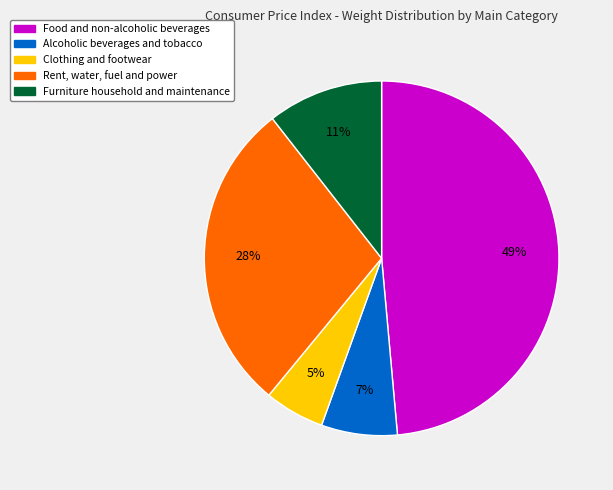

Do Food and non-alcoholic beverages and Clothing and footwear together represent more than half of the pie?

Yes